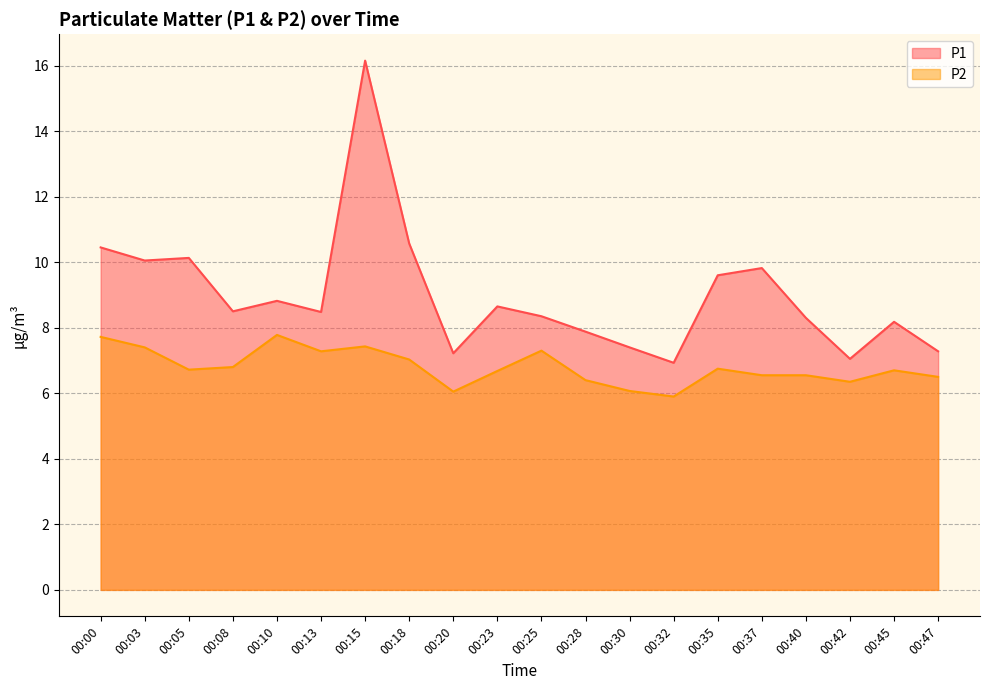

How many data points in P2 are above 6?

19